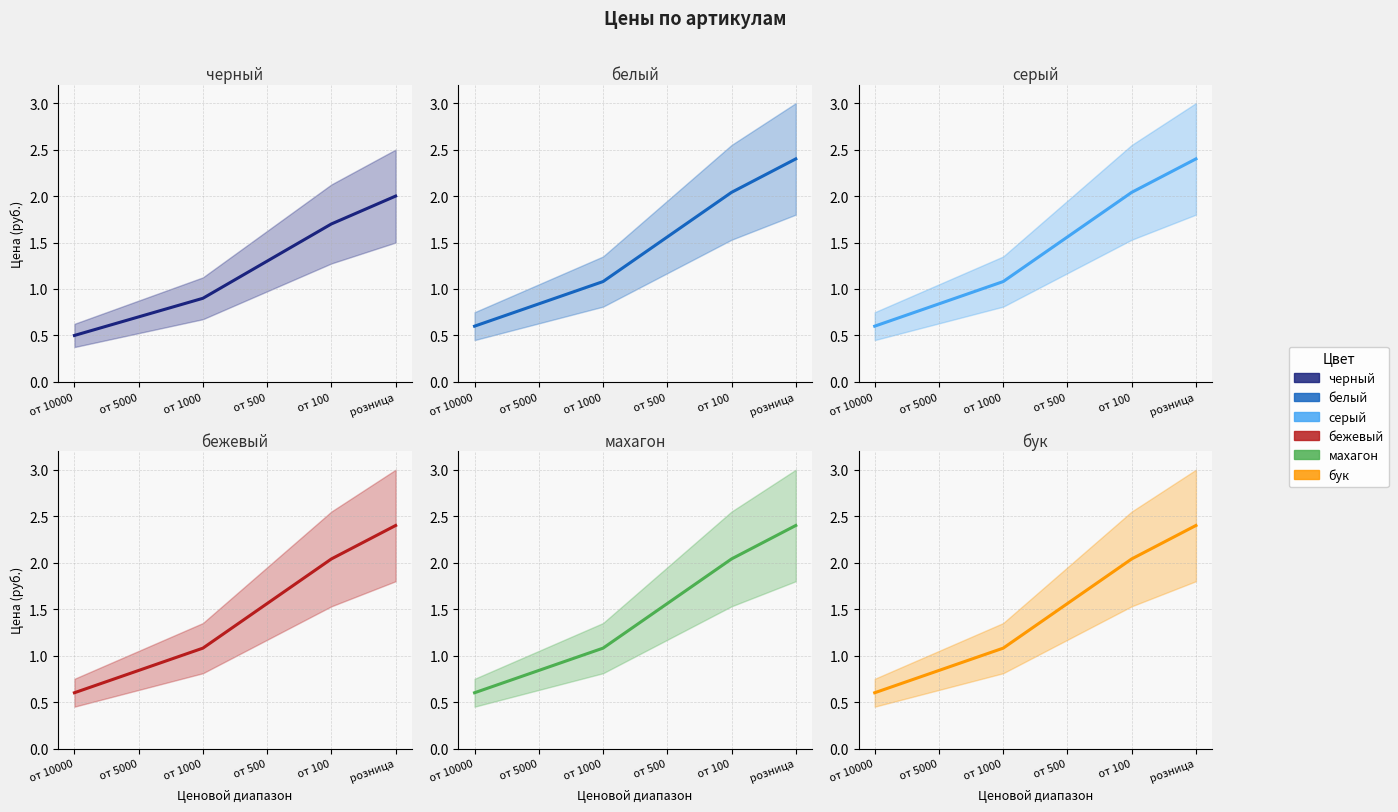

What are all the series names shown in the legend?

черный, белый, серый, бежевый, махагон, бук